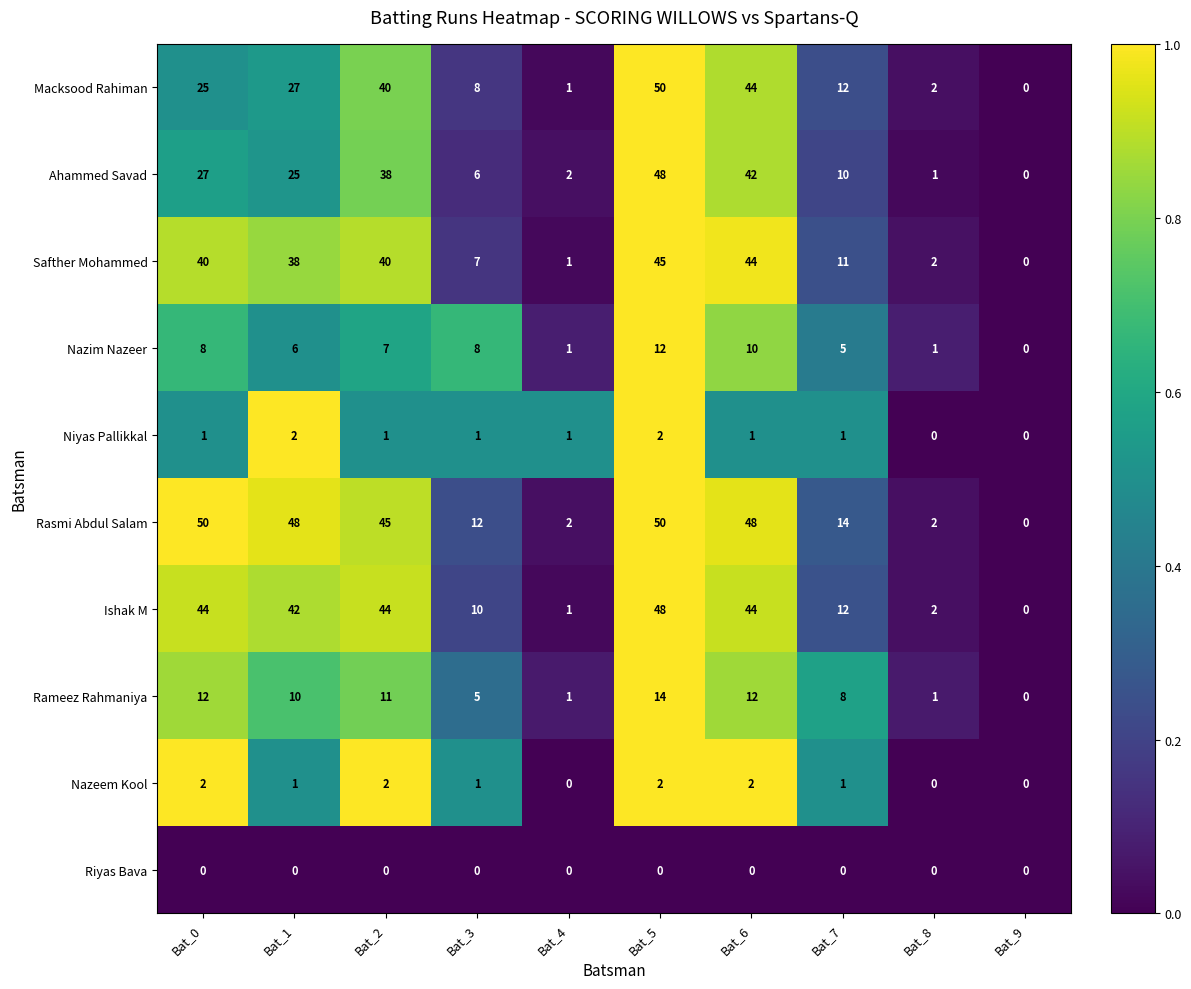

What is the difference between the highest and lowest values at Bat_8?

2